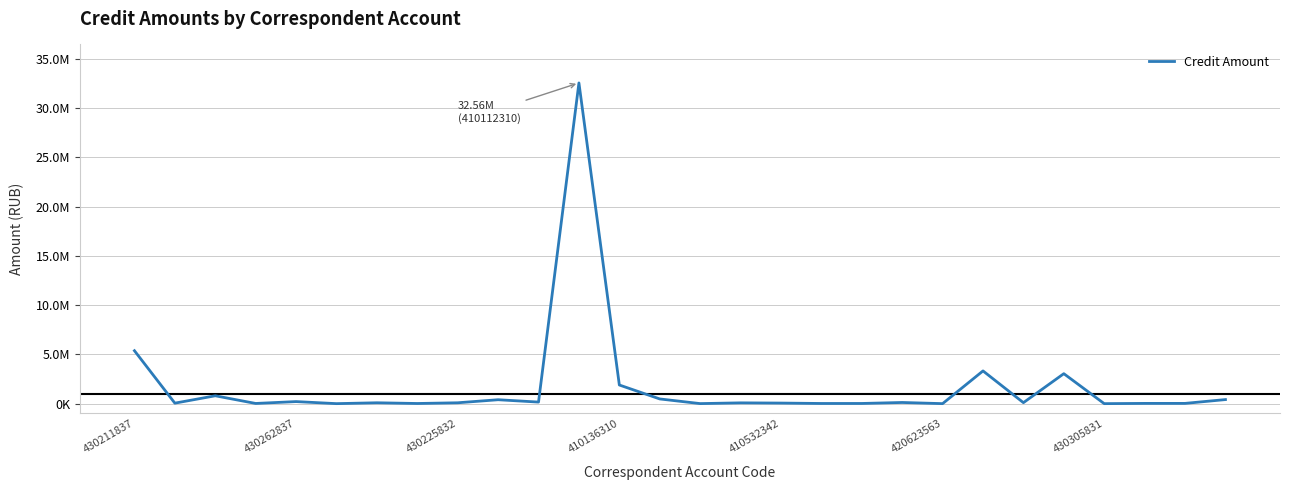

Is this an area chart (filled region under the line)?

No